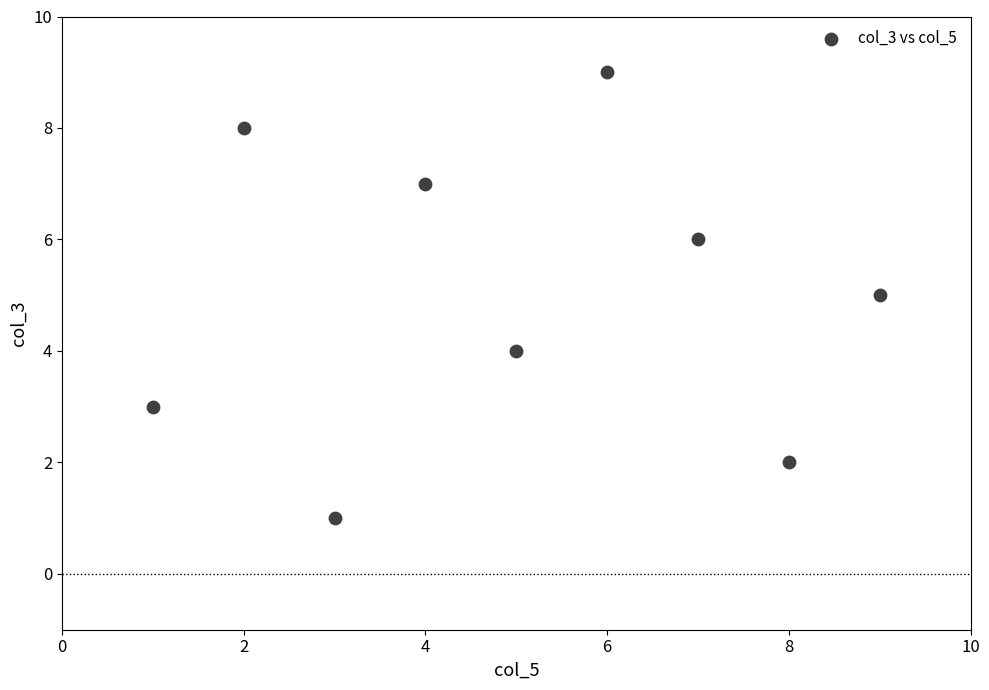

What is the average X value?

5